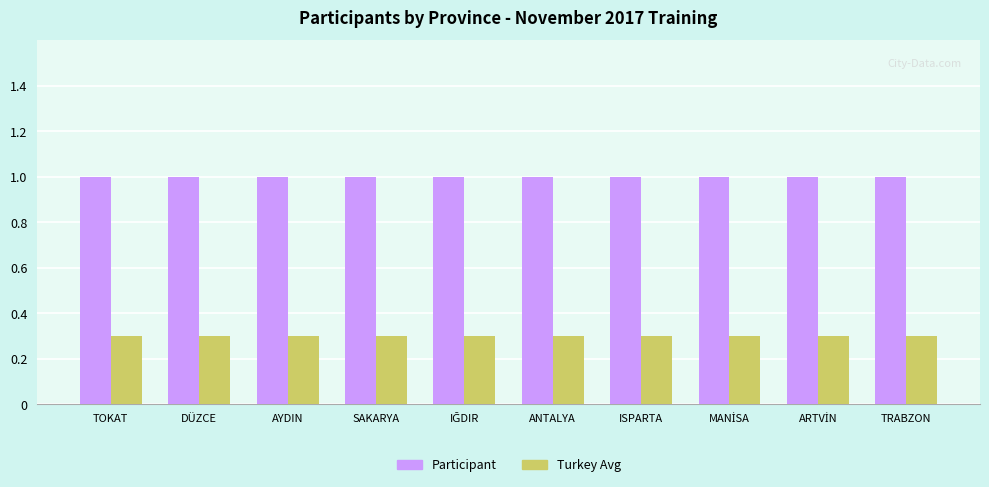

What are all the series names shown in the legend?

Participant, Turkey Avg